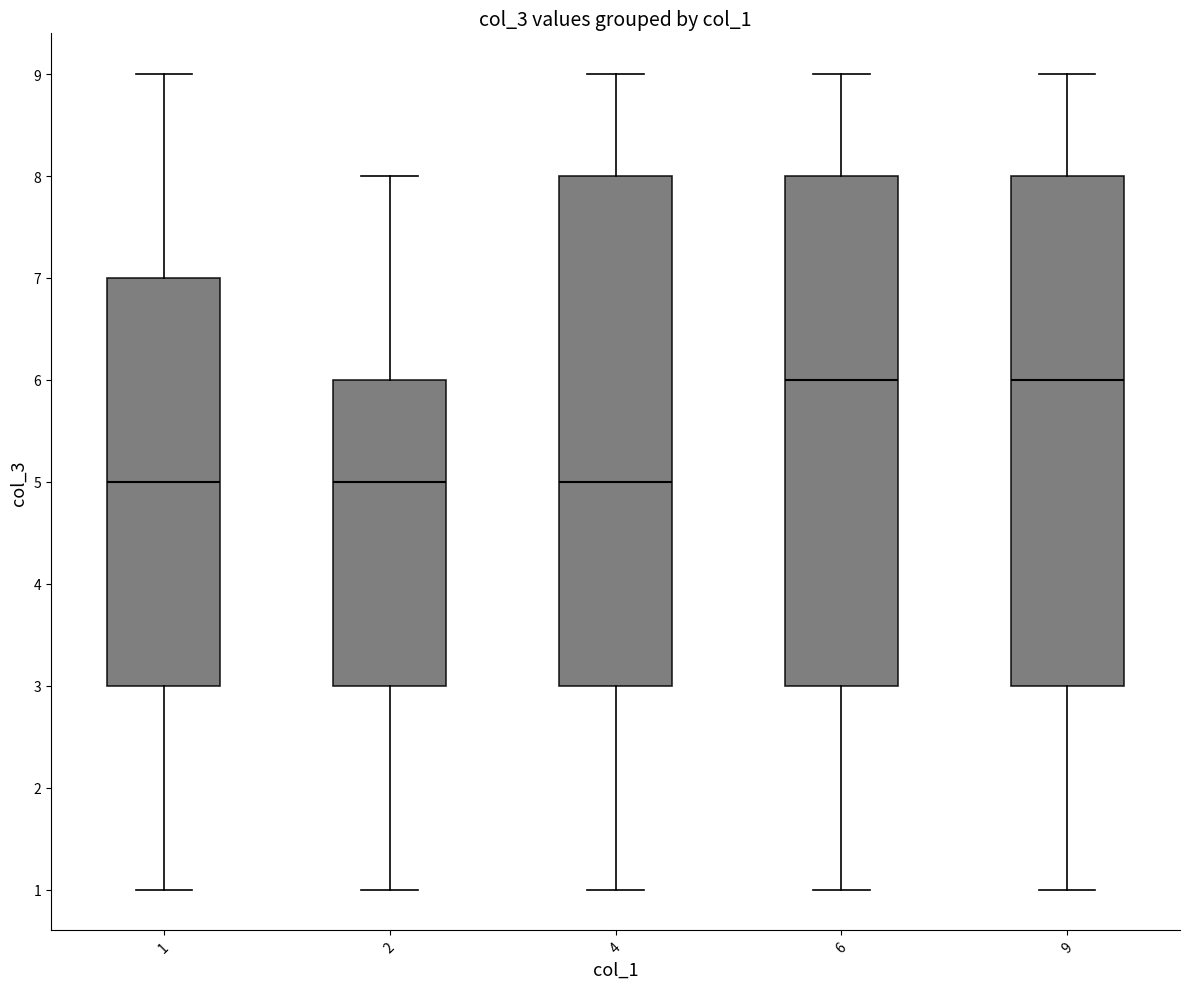

Reading left to right, transcribe this box plot: for each box, give where its median line is, the range the box spans, and where its two whiskers end, as read against the y-axis. The values are not printed on the chart, so give them approximately, as read against the axis.

1: median 5, box 3 to 7, whiskers 1 to 9
2: median 5, box 3 to 6, whiskers 1 to 8
4: median 5, box 3 to 8, whiskers 1 to 9
6: median 6, box 3 to 8, whiskers 1 to 9
9: median 6, box 3 to 8, whiskers 1 to 9